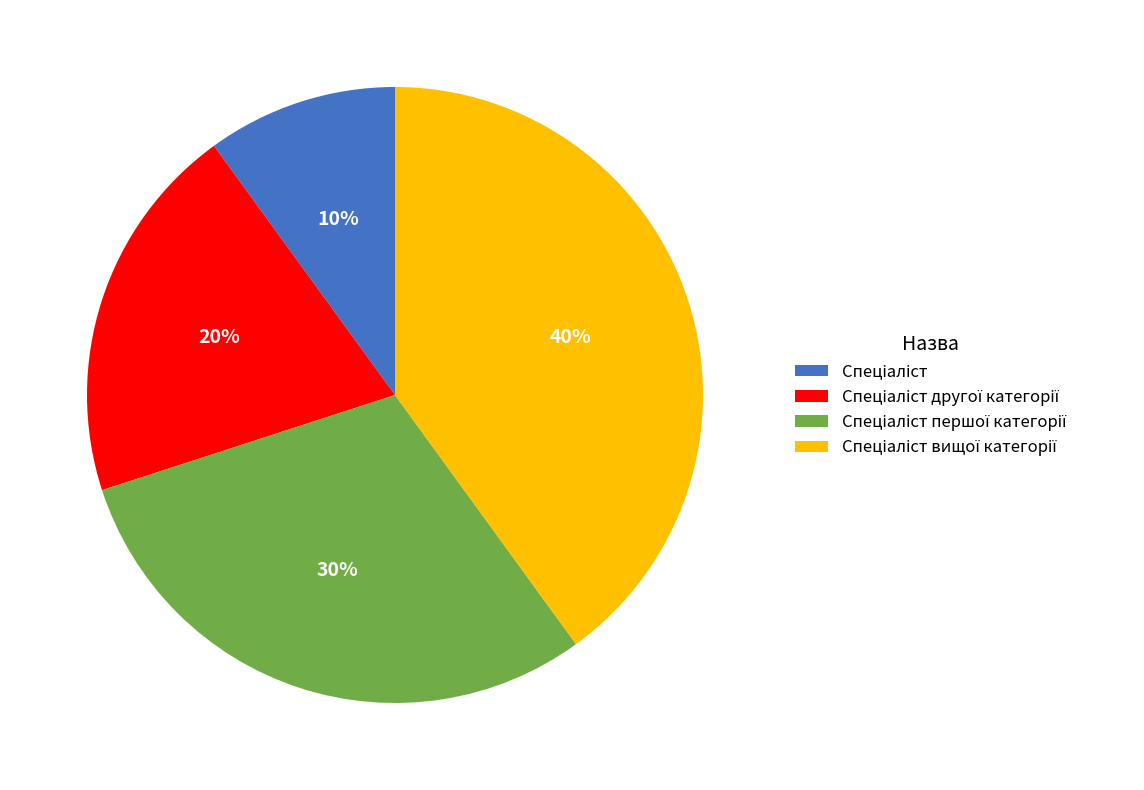

To the nearest percent, what is the difference between the largest and smallest slice percentages?

30%